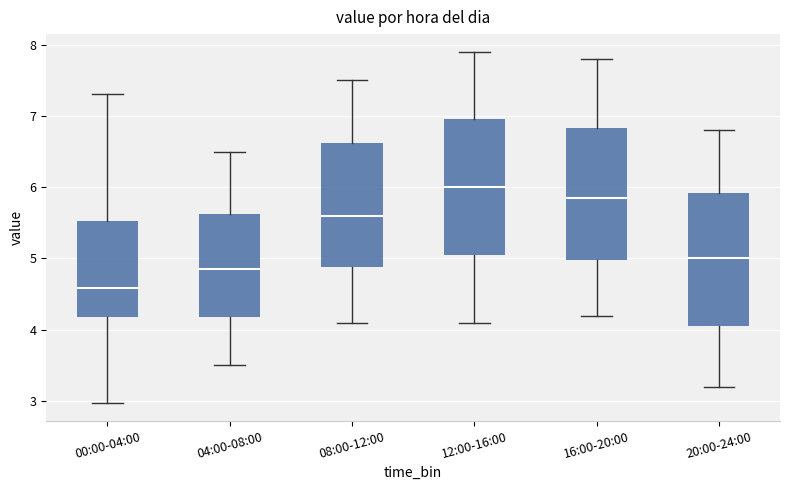

Which box's median line is the lowest?

00:00-04:00